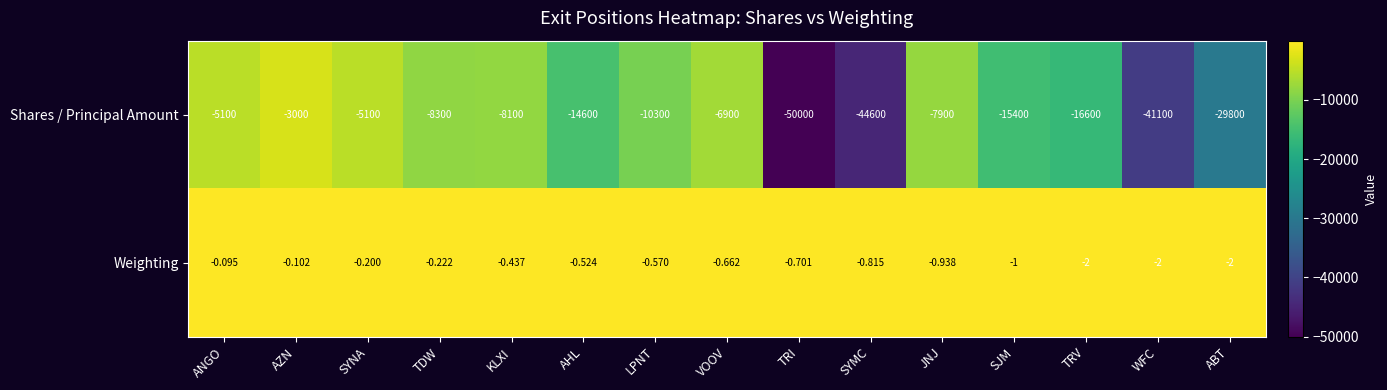

Which series has the largest total across all categories?

Weighting